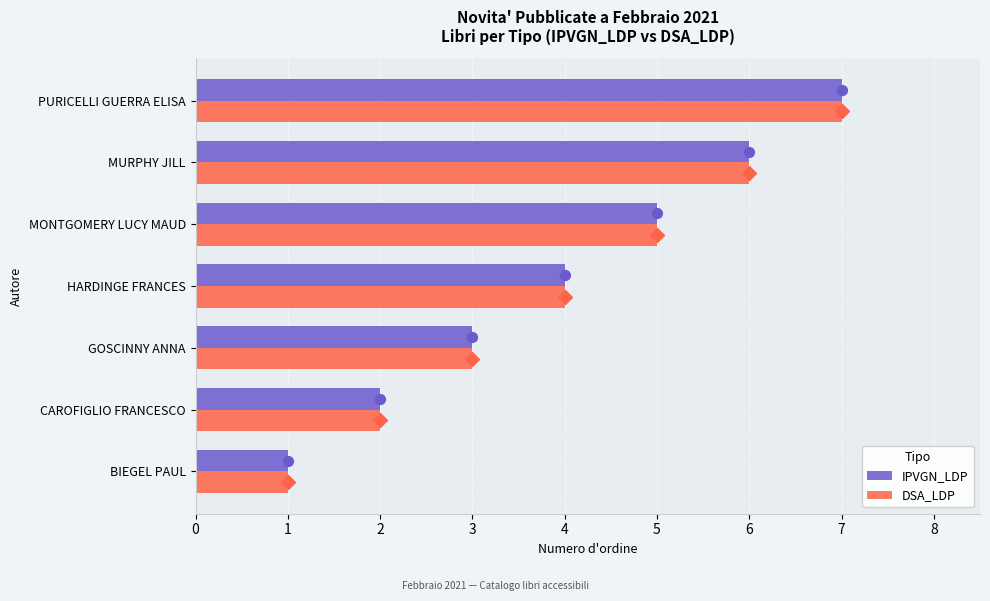

Which series reaches the minimum Y coordinate?

IPVGN_LDP